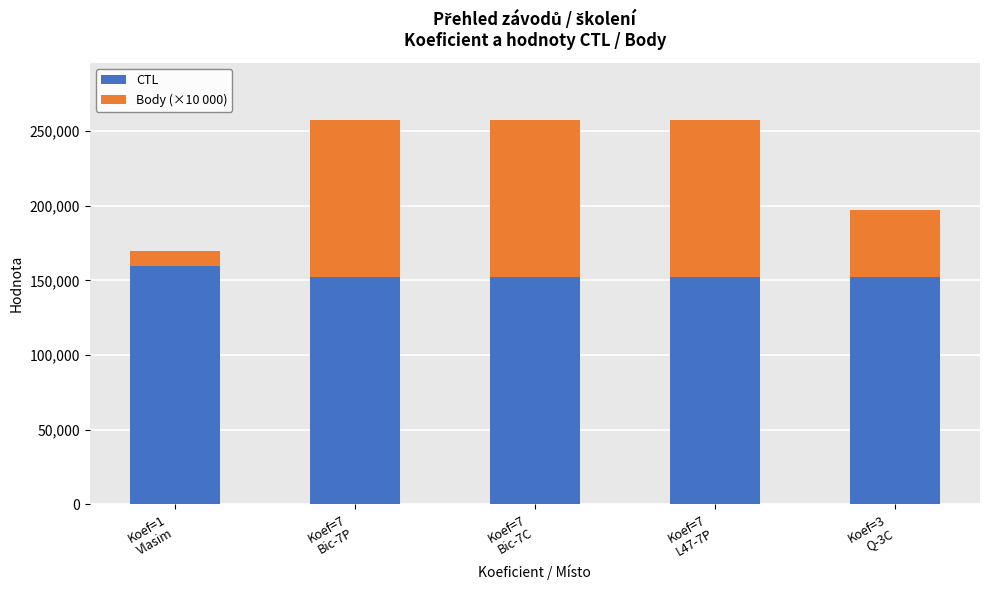

What is the lowest value of the CTL series?

152005